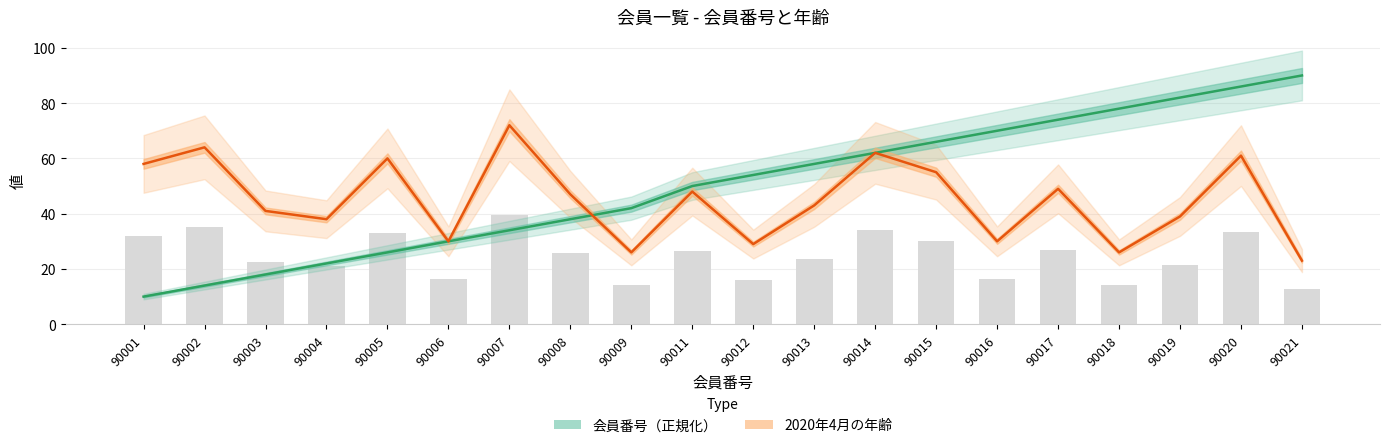

What is the total value across all series at 90008?

85